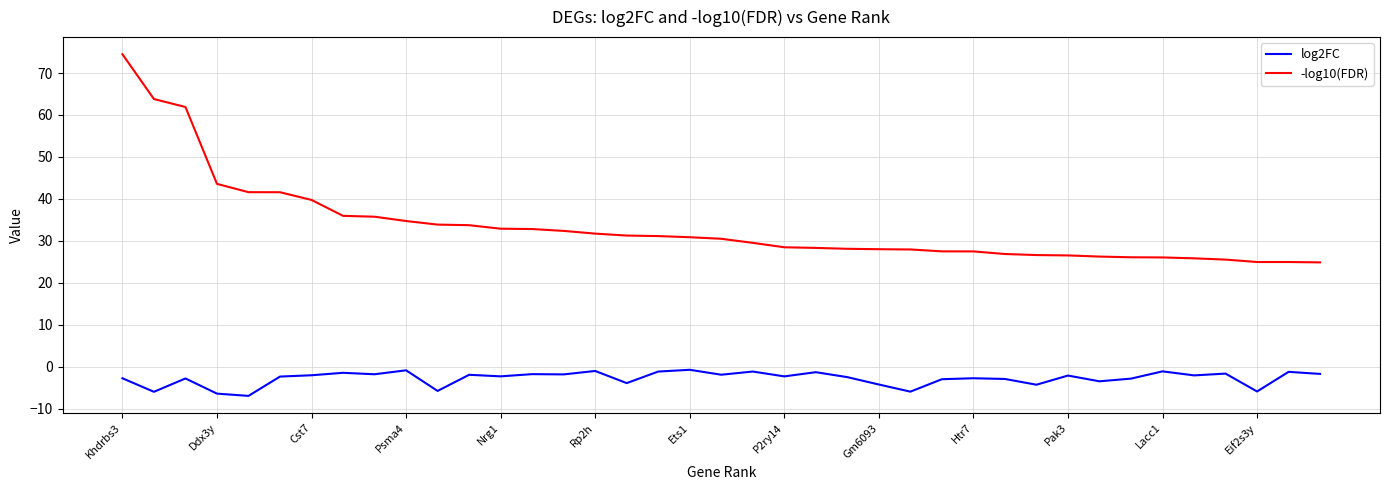

Which series has the largest total across all categories?

-log10(FDR)